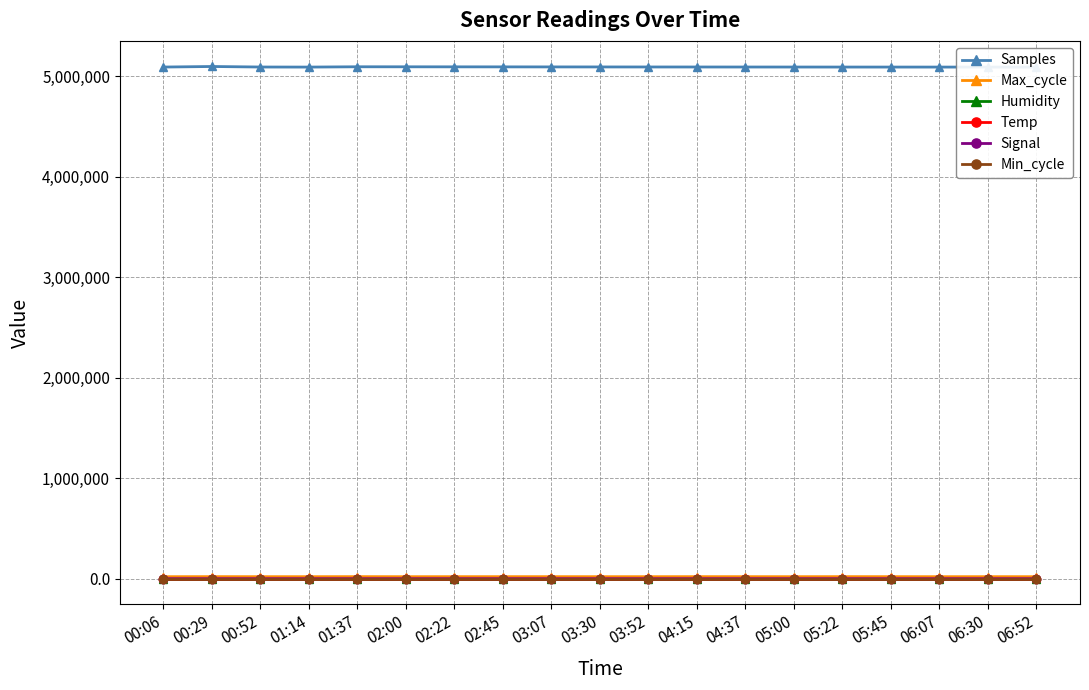

What is the value of the Min_cycle point at the 8th from the left?

28.0